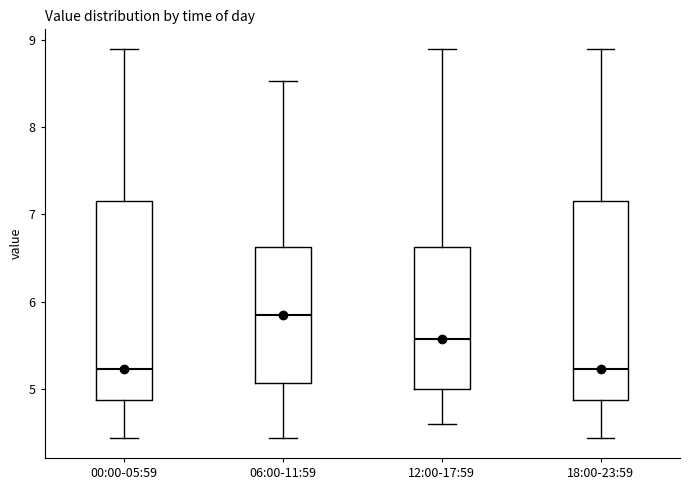

Which box's median line is the highest?

06:00-11:59